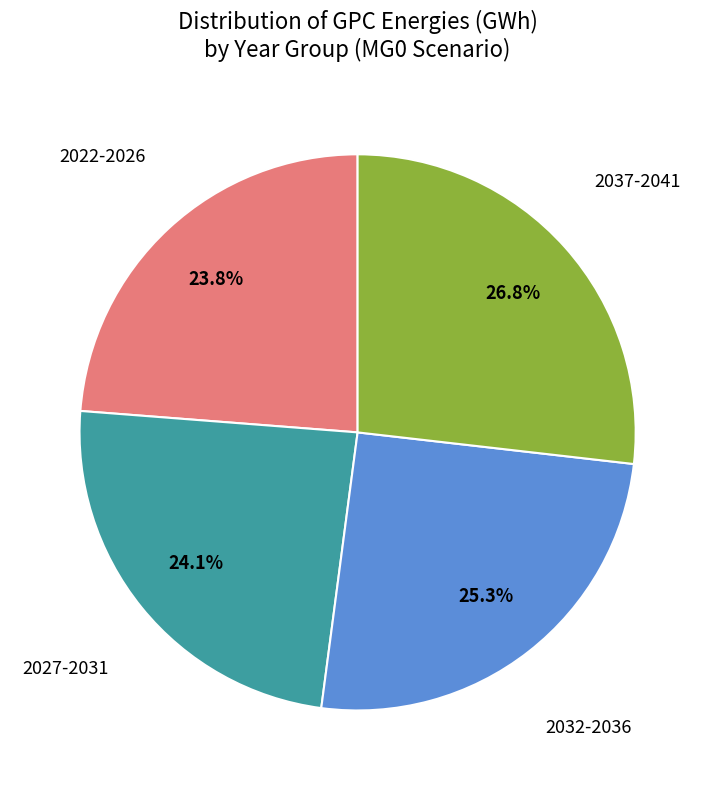

Is there a majority slice in this chart?

No